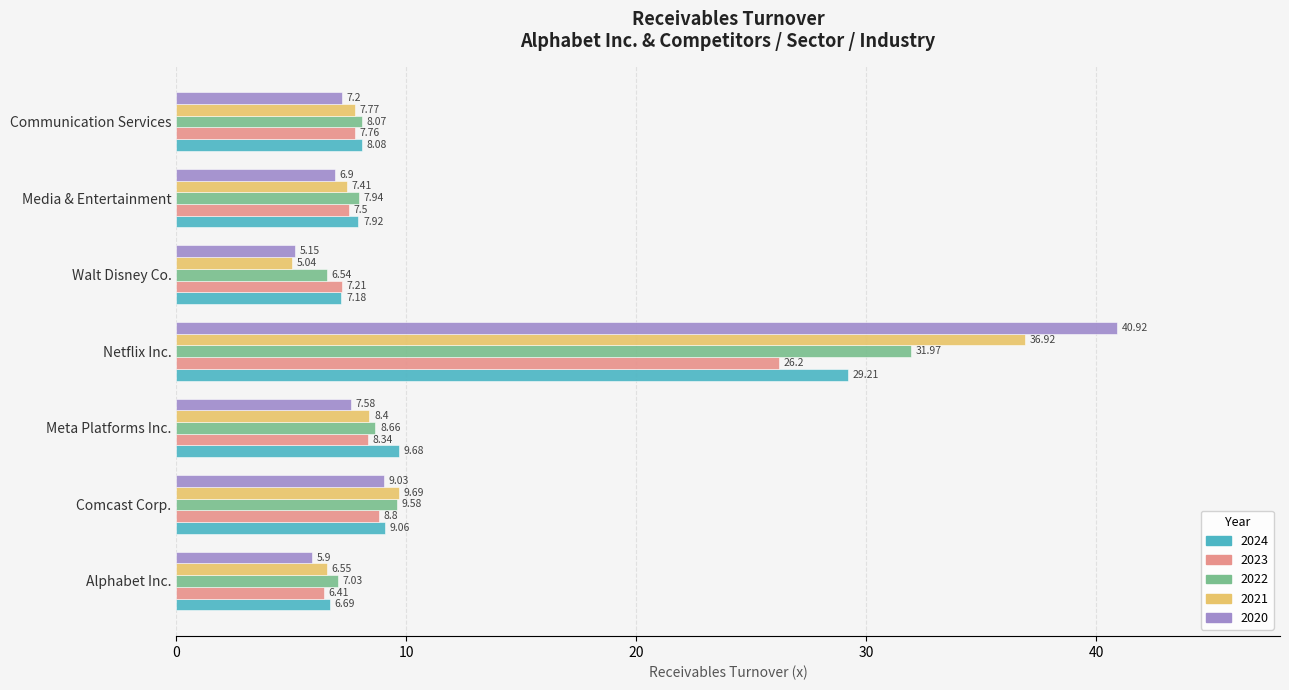

Is it true that 2024 equals 9.1 at Comcast Corp.?

True